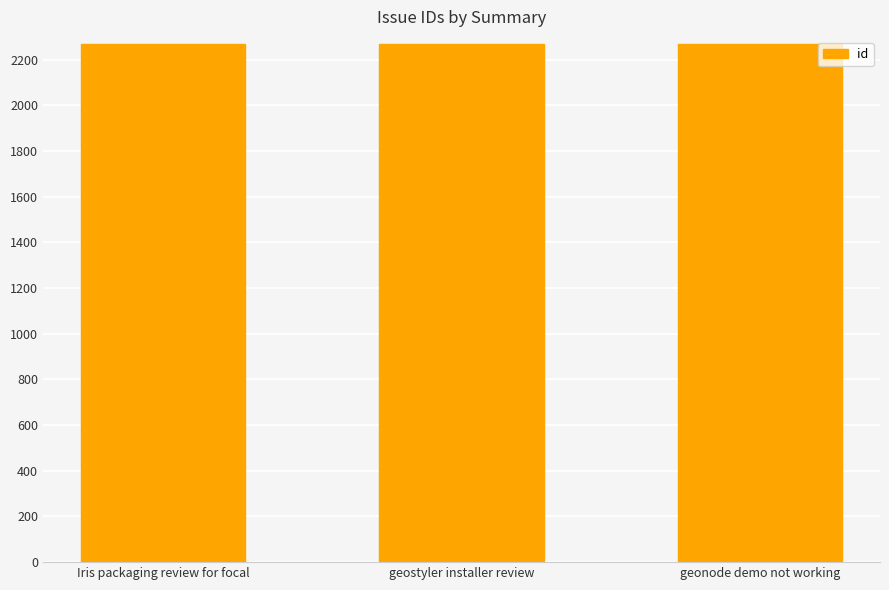

What is the approximate value at Iris packaging review for focal?

2270